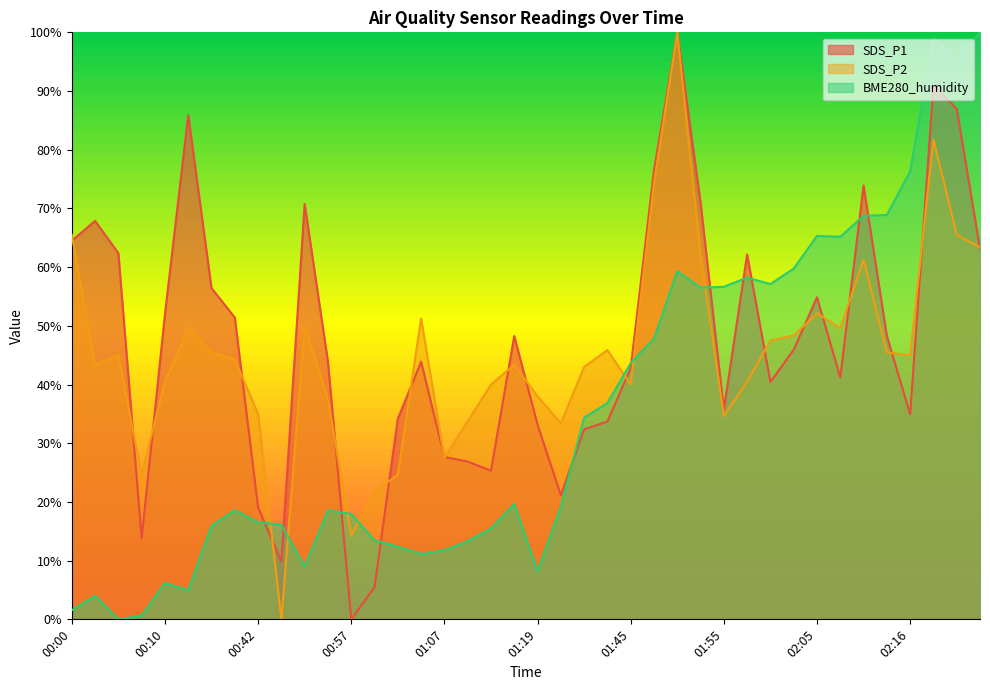

List the series in order of their overall mean, lowest first.

BME280_humidity, SDS_P2, SDS_P1